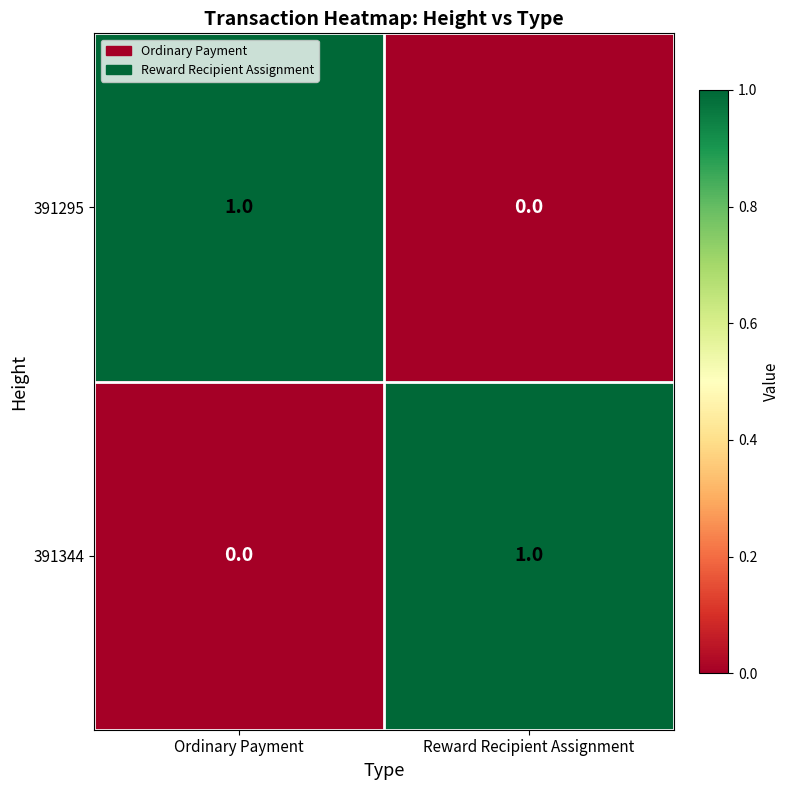

Which category has the highest value in the 391344 series?

Reward Recipient Assignment